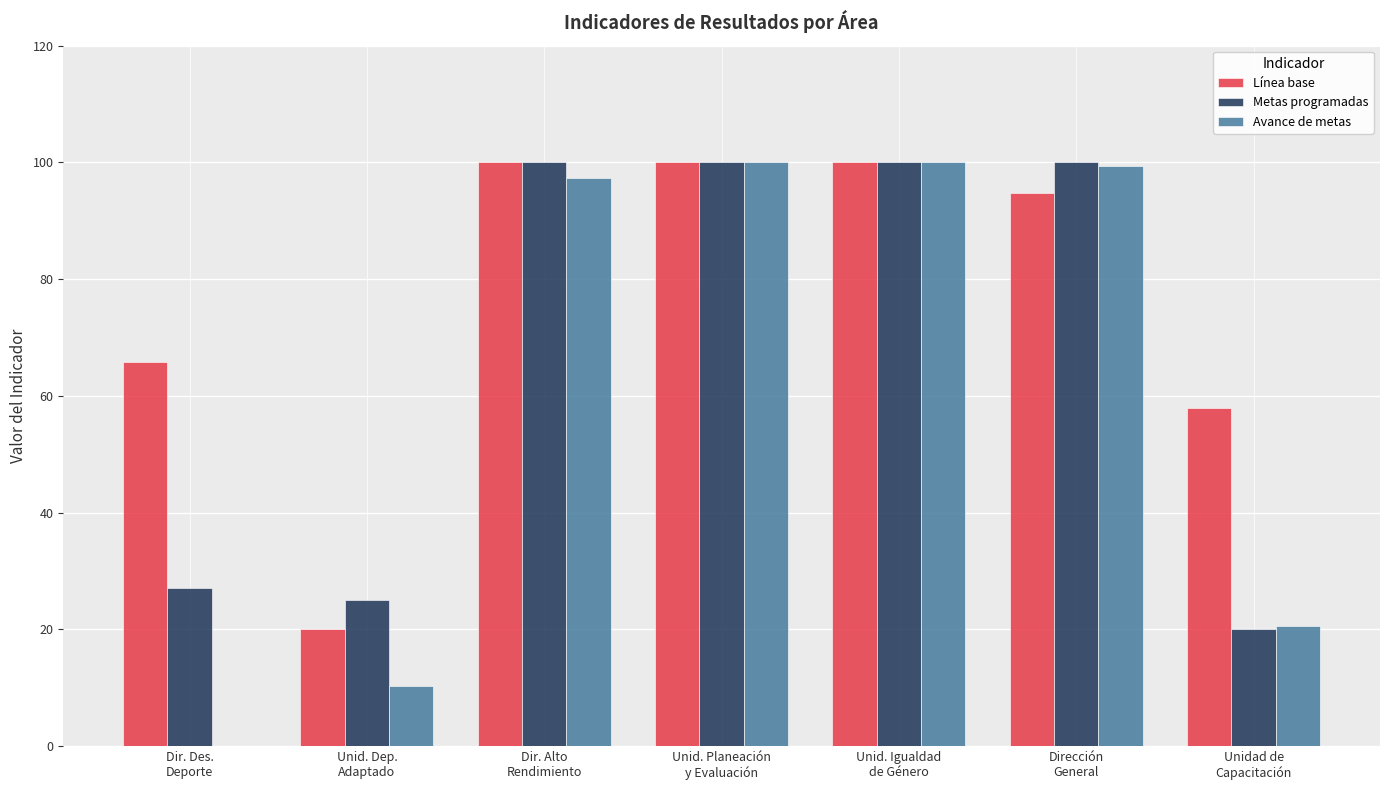

What is the greatest value displayed?

100.0